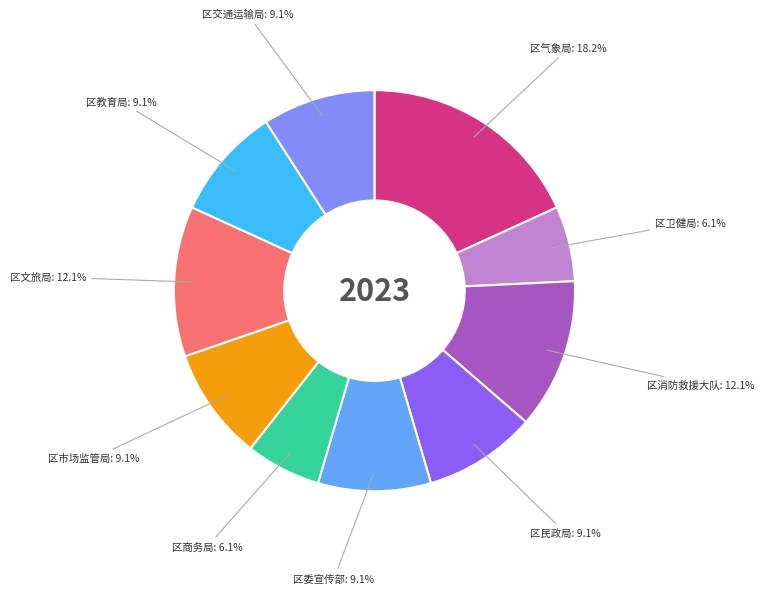

How many slices are in this pie chart?

10